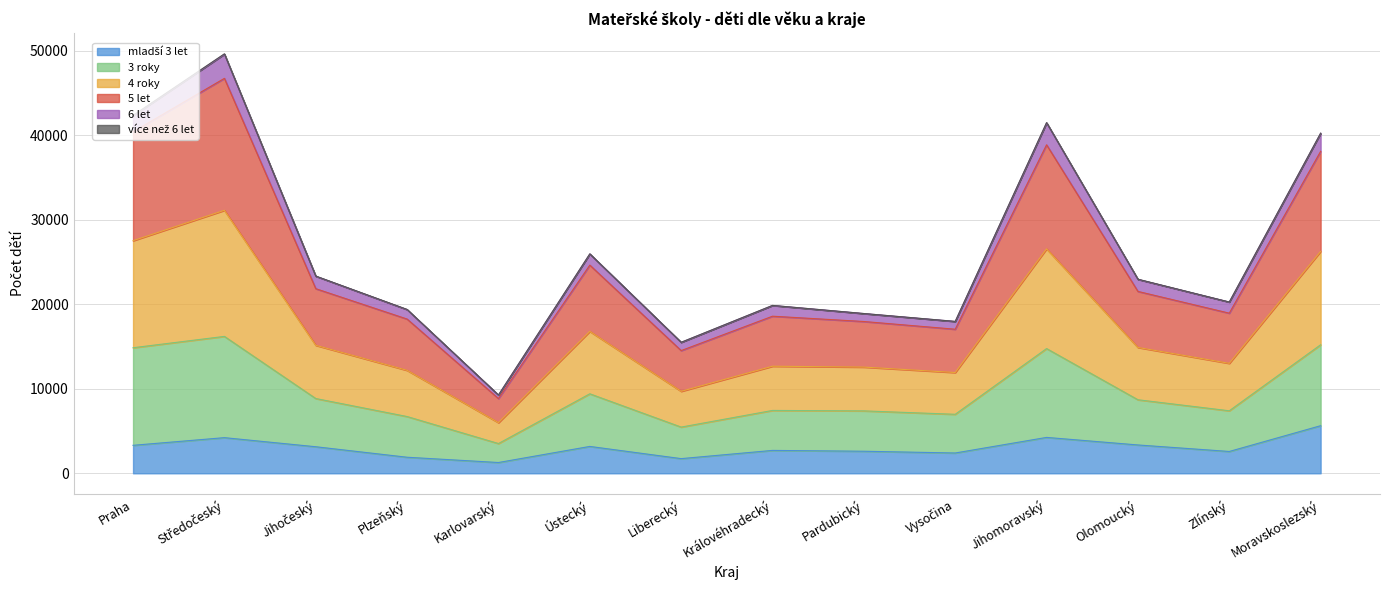

What is the greatest value displayed?

49663